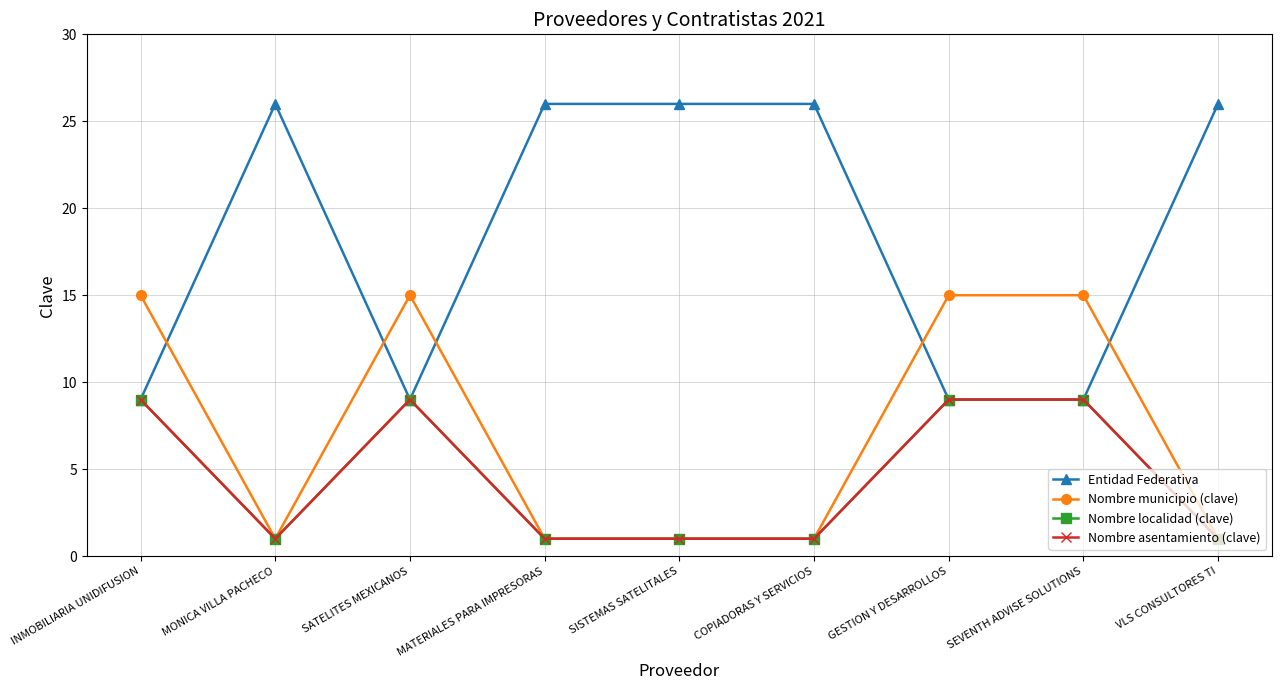

True or false: Nombre localidad (clave) and Entidad Federativa intersect in this chart.

False